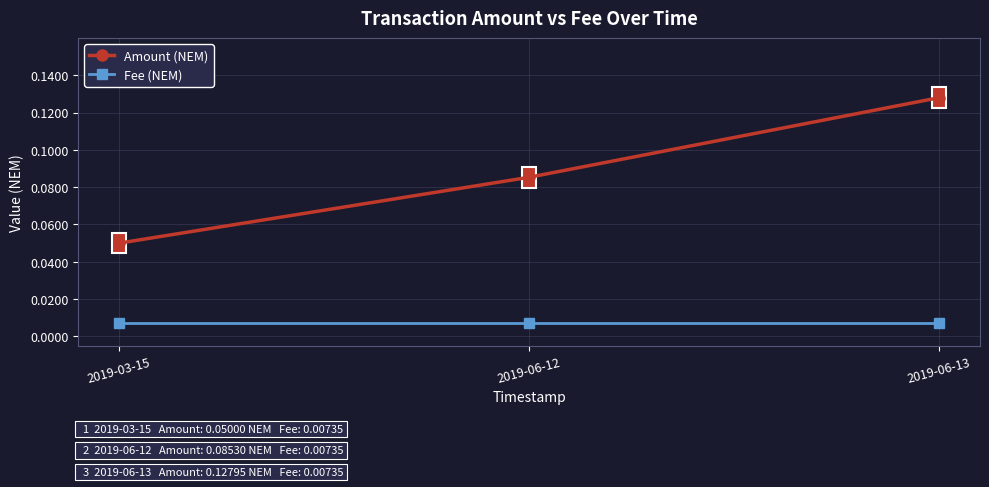

True or false: Amount (NEM) has a value of 0.0 at 2019-06-12.

False